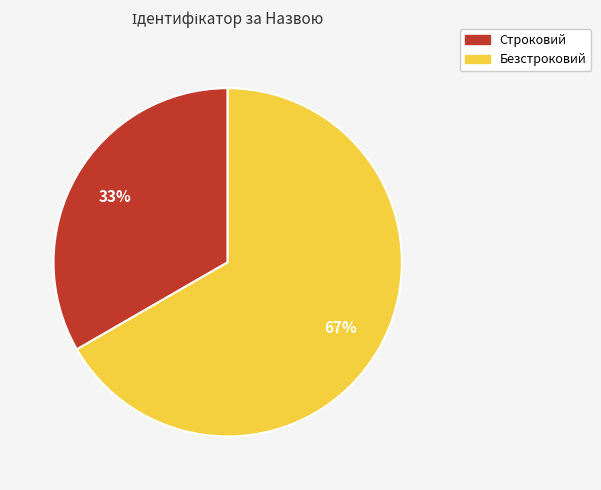

To the nearest percent, what is the combined percentage of Безстроковий and Строковий?

100%